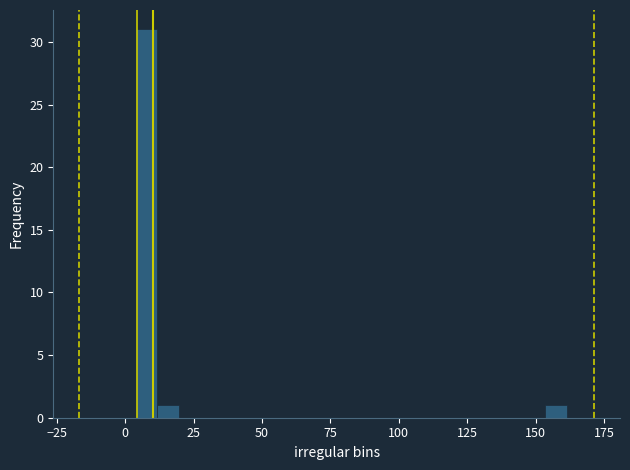

Around what value on the x-axis is the tallest bar? Give the approximate position of its centre, as read against the axis.

10